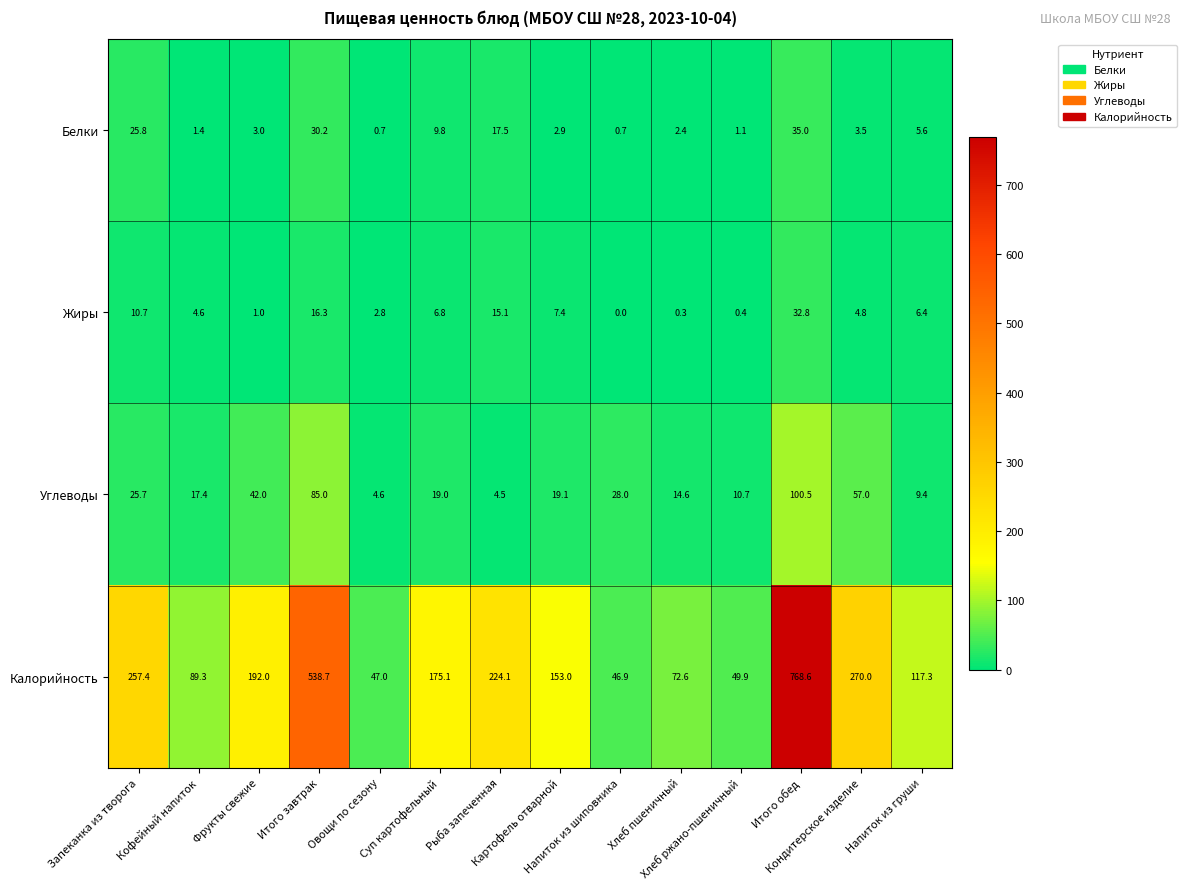

List the series in order of their peak value, lowest first.

Жиры, Белки, Углеводы, Калорийность